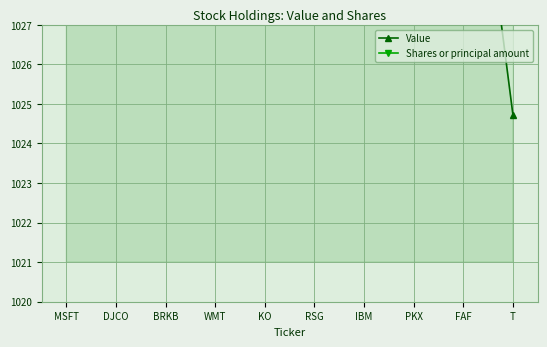

Count the number of categories in the chart.

10